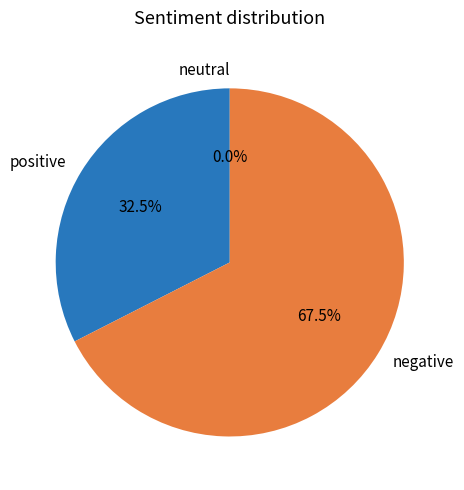

To the nearest percent, what portion does 30 represent?

9%